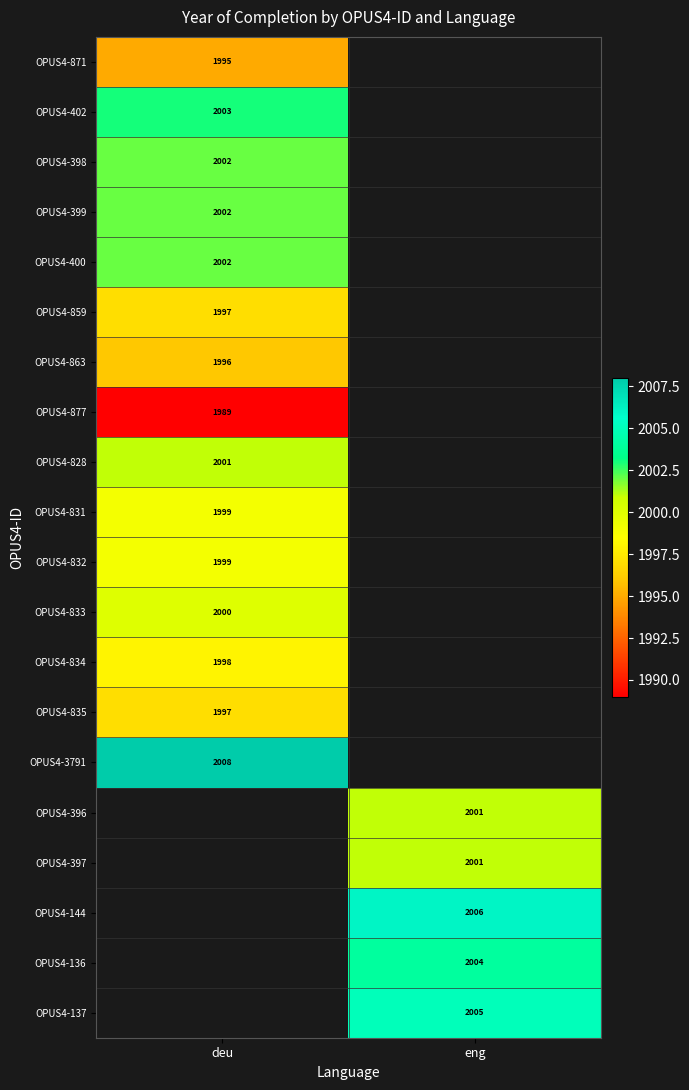

How many series are shown in this chart?

20